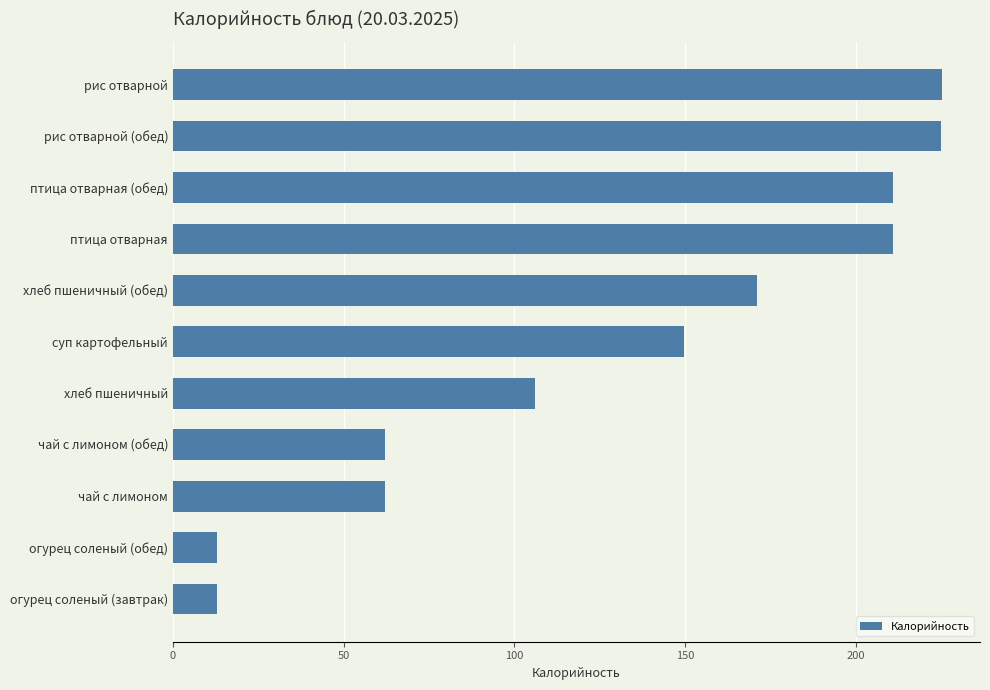

How many data points does each series have?

11